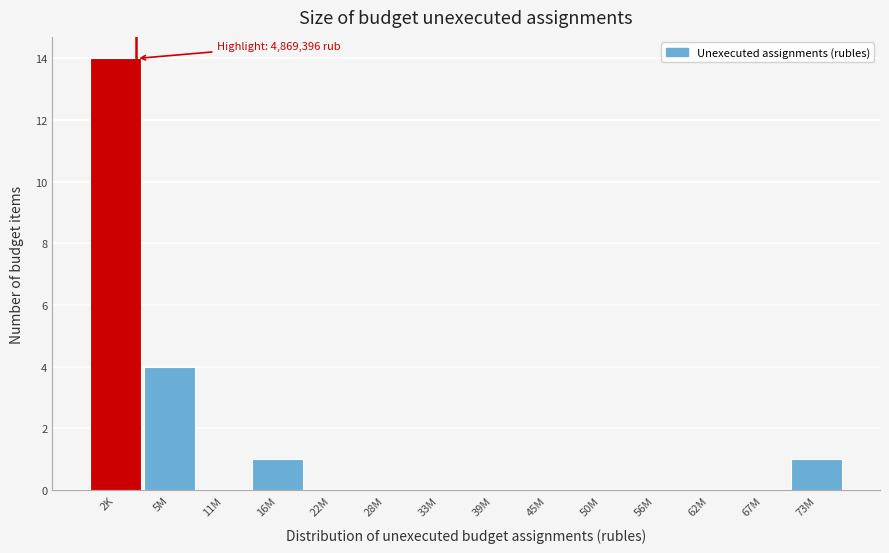

Reading left to right, transcribe all the data shown in this chart.

2K=14	5M=4	11M=0	16M=1	22M=0	28M=0	33M=0	39M=0	45M=0	50M=0	56M=0	62M=0	67M=0	73M=1